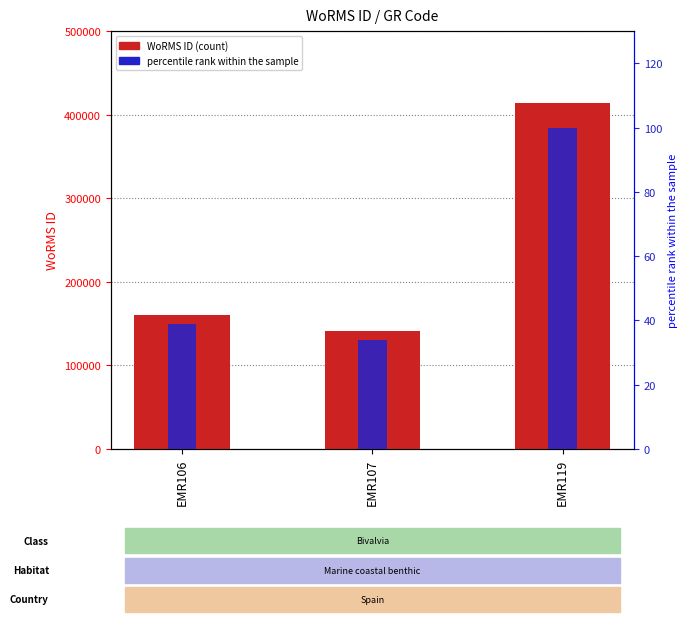

The value of percentile rank within the sample at EMR107 is 12.7. True or false?

False